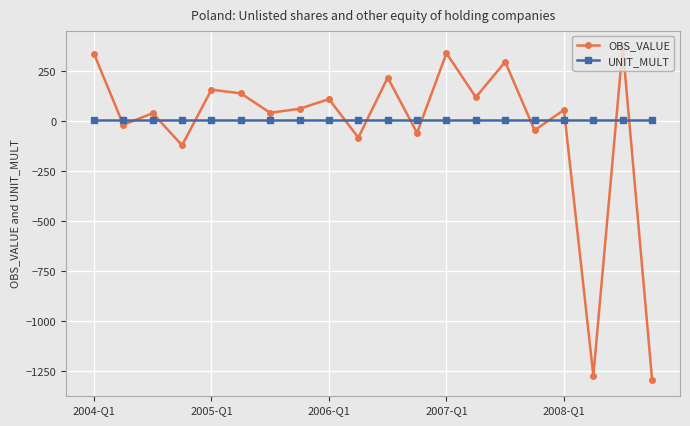

What is the maximum value shown in the chart?

371.1